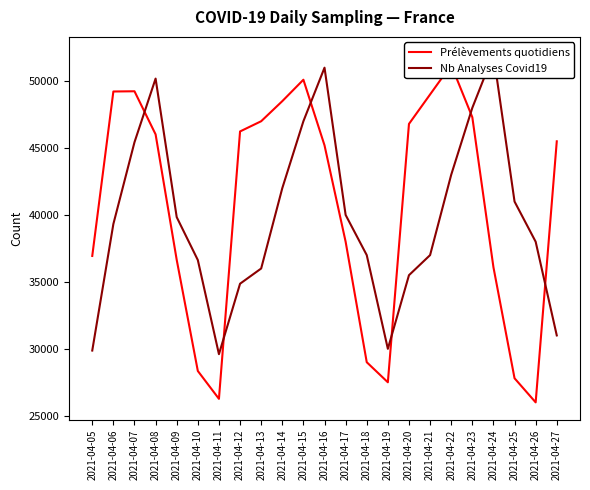

True or false: Prélèvements quotidiens has more than 1 interior local peaks.

True